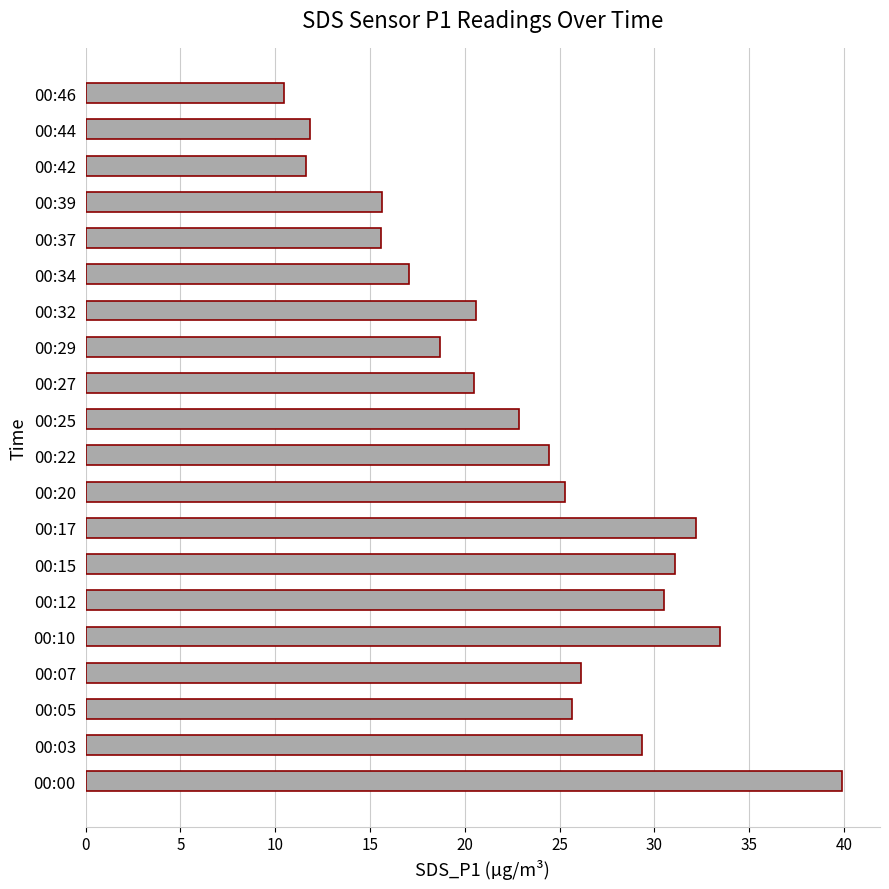

What is the sum of the values at 00:10 and 00:32?

54.0